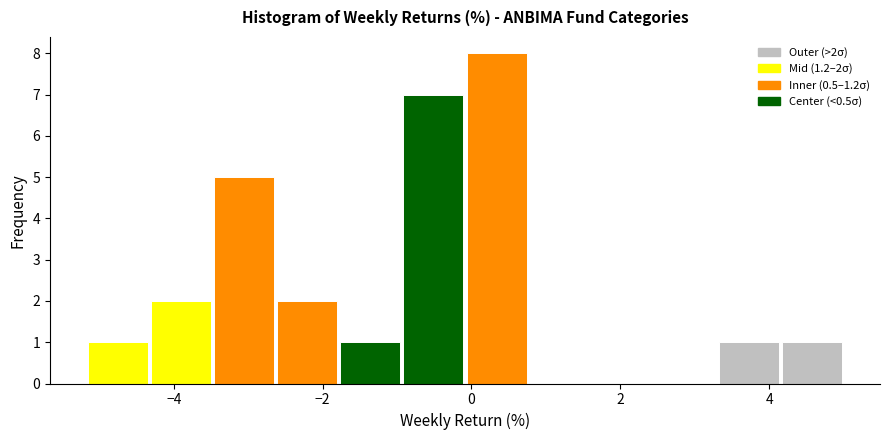

Which range on the x-axis has the tallest bar?

0.0 to 0.8